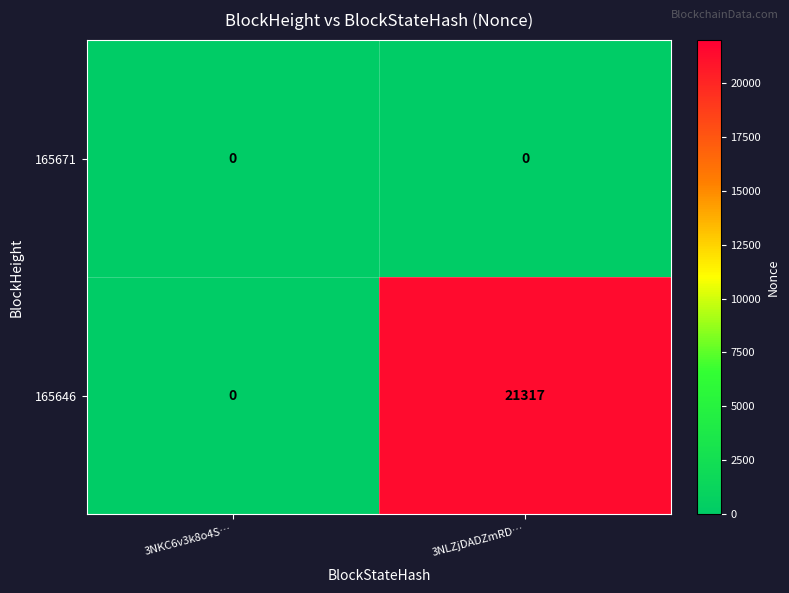

What is the sum of the 165646 values at 3NLZjDADZmRD… and 3NKC6v3k8o4S…?

21317